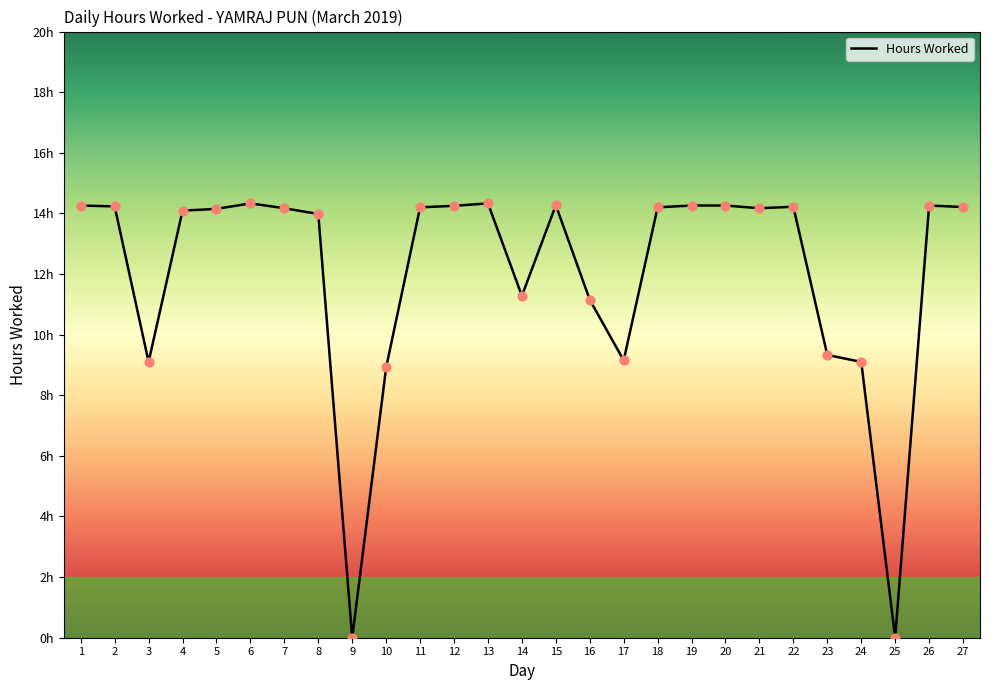

What is the ratio of the value at 23 to the value at 8?

0.7